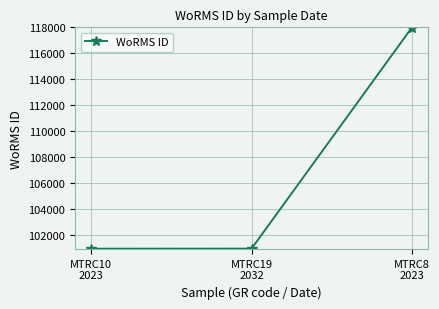

What is the change in value from MTRC10
2023 to MTRC8
2023?

+17012